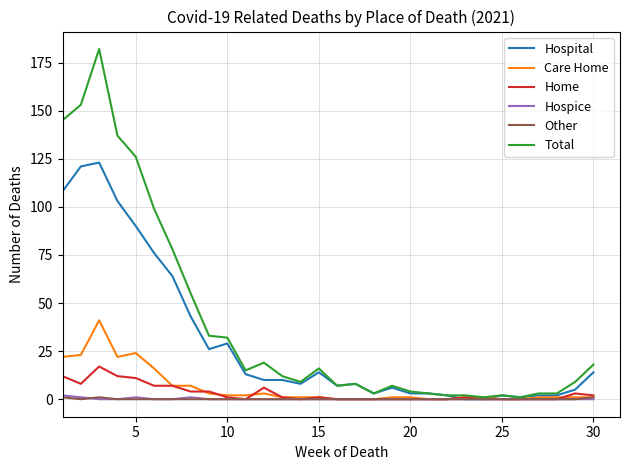

Which series has the widest spread of values?

Total